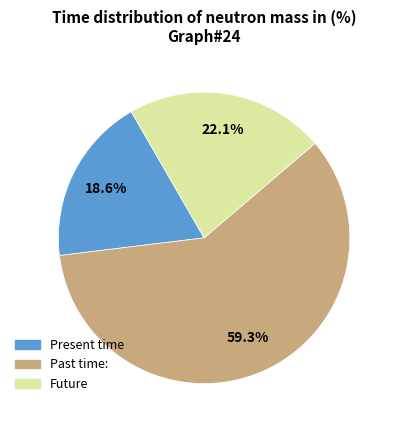

Is there any slice that represents more than half of the pie?

Yes